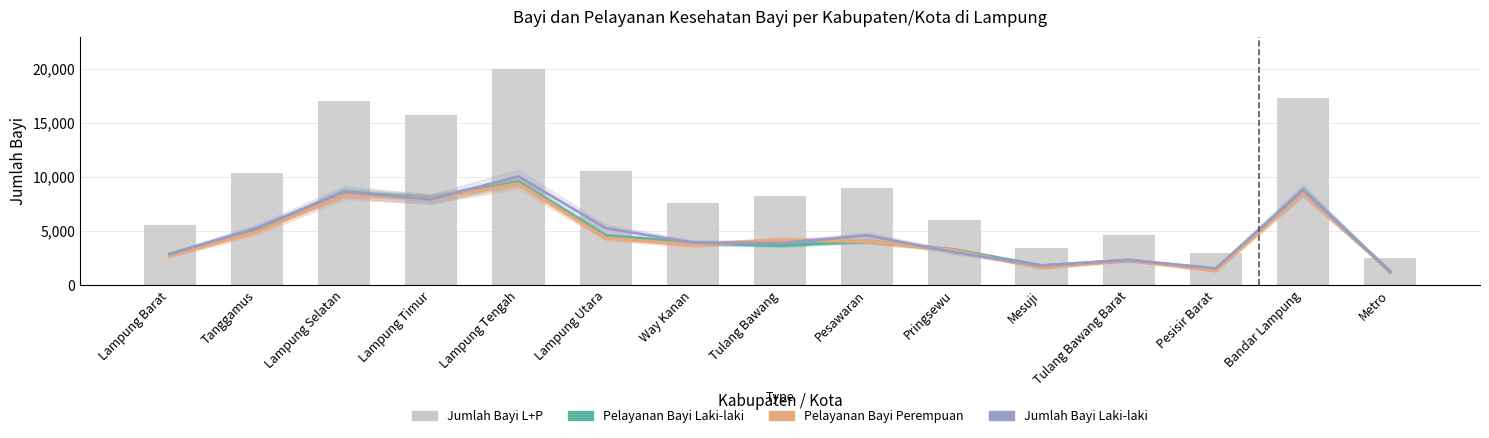

Which series changed the most between Lampung Timur and Bandar Lampung?

Jumlah Bayi L+P